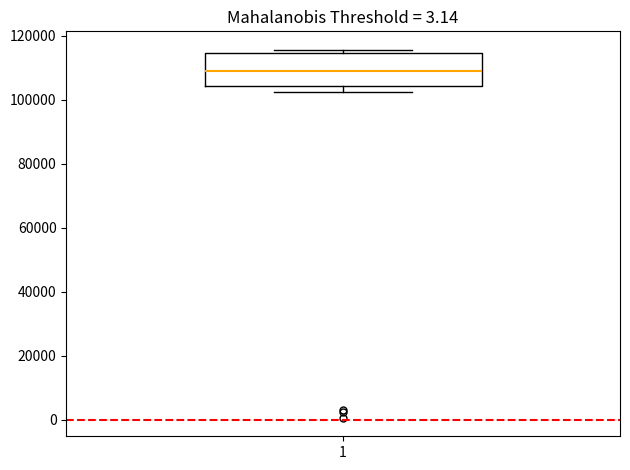

Where does the median line of the box at x = 1 sit on the y-axis? The values are not printed on the chart, so give them approximately, as read against the axis.

110000